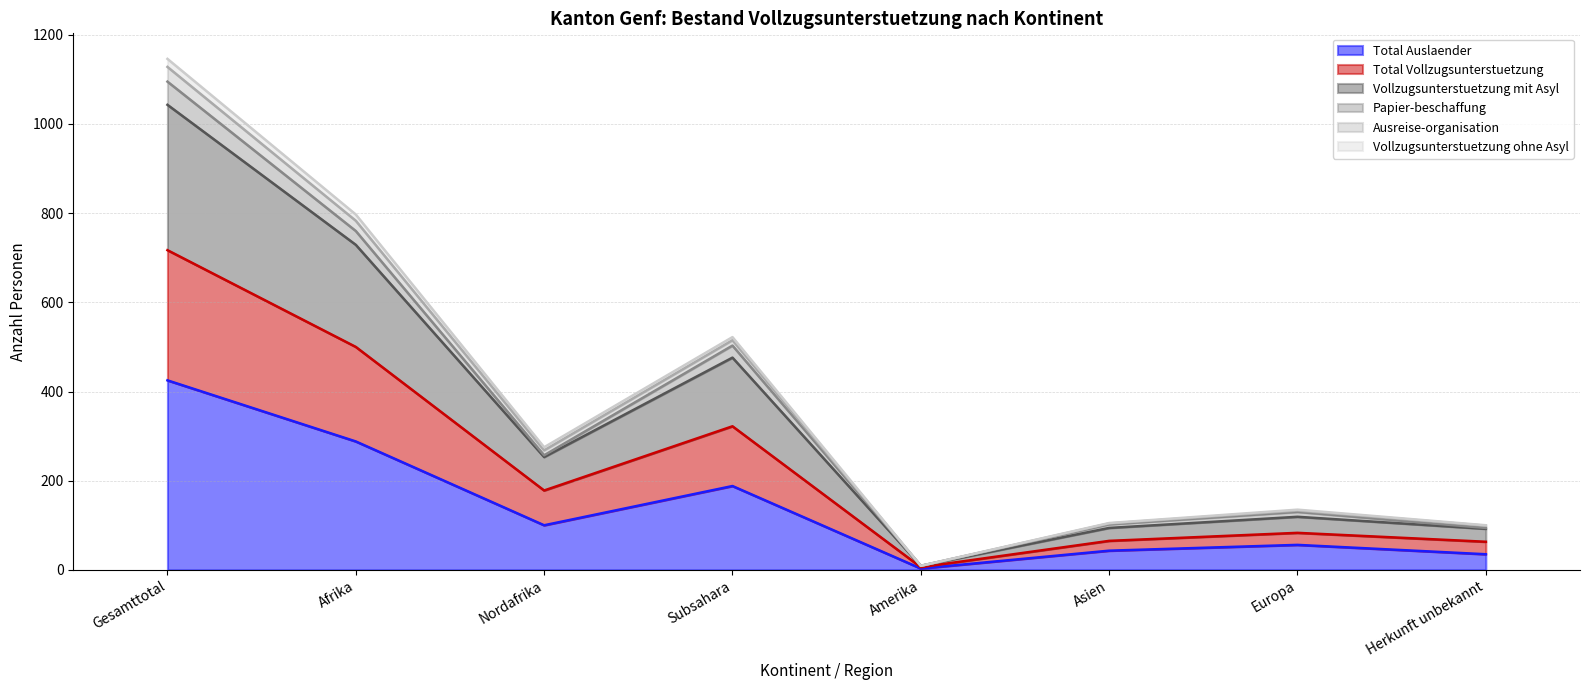

True or false: Total Vollzugsunterstuetzung has a value of 6 at Amerika.

True